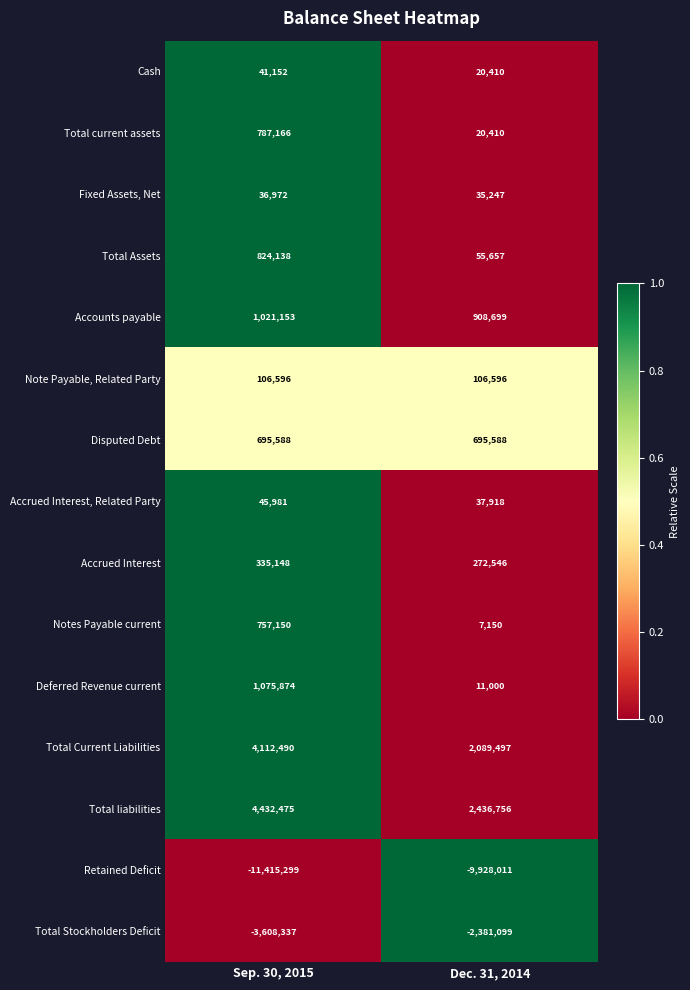

What is the average value of the Total current assets series?

403788